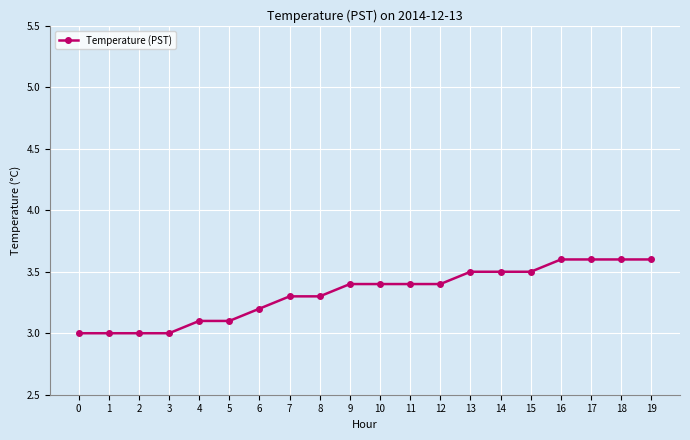

What is the sum of the values at 2 and 0?

6.0